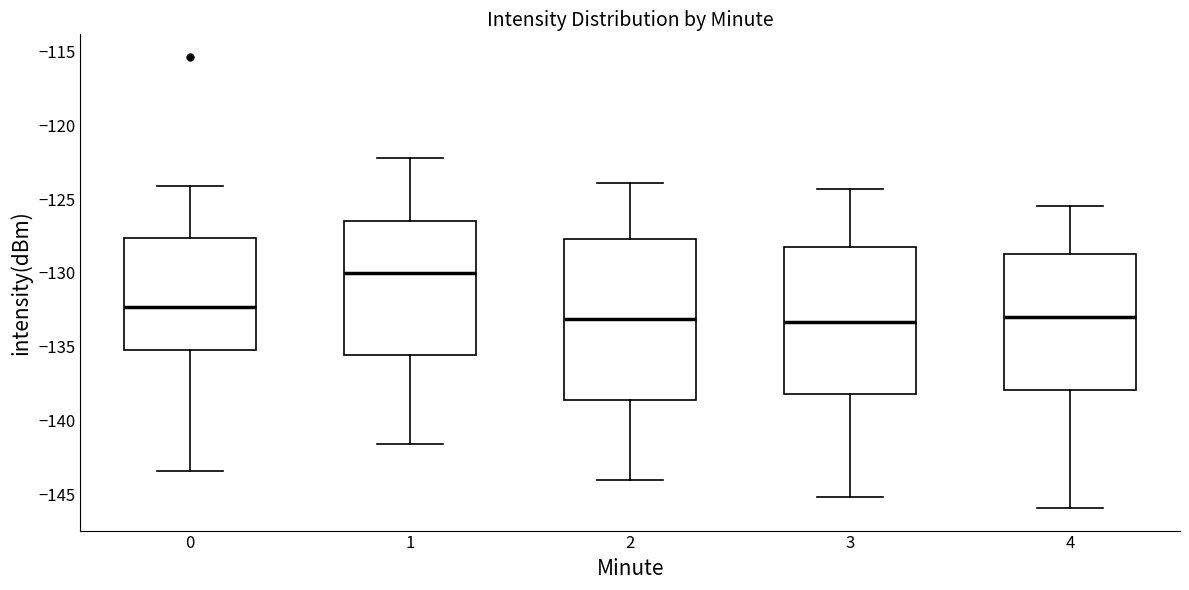

Reading left to right, transcribe this box plot: for each box, give where its median line is, the range the box spans, and where its two whiskers end, as read against the y-axis. The values are not printed on the chart, so give them approximately, as read against the axis.

0: median -132.5, box -135.0 to -127.5, whiskers -143.5 to -124.0
1: median -130.0, box -135.5 to -126.5, whiskers -141.5 to -122.0
2: median -133.0, box -138.5 to -127.5, whiskers -144.0 to -124.0
3: median -133.5, box -138.0 to -128.0, whiskers -145.0 to -124.5
4: median -133.0, box -138.0 to -128.5, whiskers -146.0 to -125.5